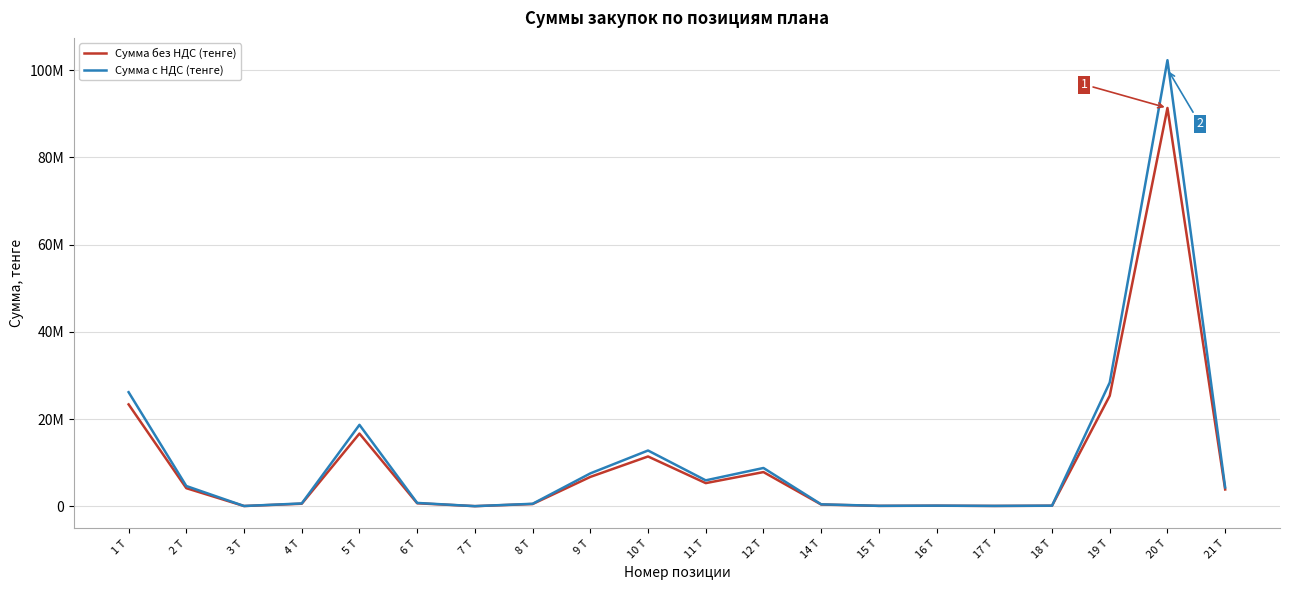

Reading right to left, extract all data points from this chart.

Сумма без НДС (тенге): 3837869.0	91350000.0	25337410.0	104194.0	54890.0	108000.0	71440.0	382356.0	7823376.0	5292000.0	11404800.0	6715800.0	492800.0	8080.0	667250.0	16660000.0	563380.0	37552.0	4129200.0	23349800.0
Сумма с НДС (тенге): 4298413.3	102312000.0	28377899.2	116697.3	61476.8	120960.0	80012.8	428238.7	8762181.1	5927040.0	12773376.0	7521696.0	551936.0	9049.6	747320.0	18659200.0	630985.6	42058.2	4624704.0	26151776.0